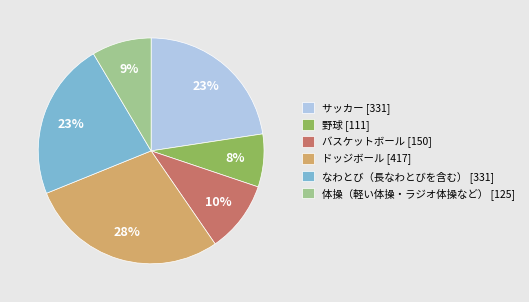

Which category has the biggest portion of the pie?

ドッジボール